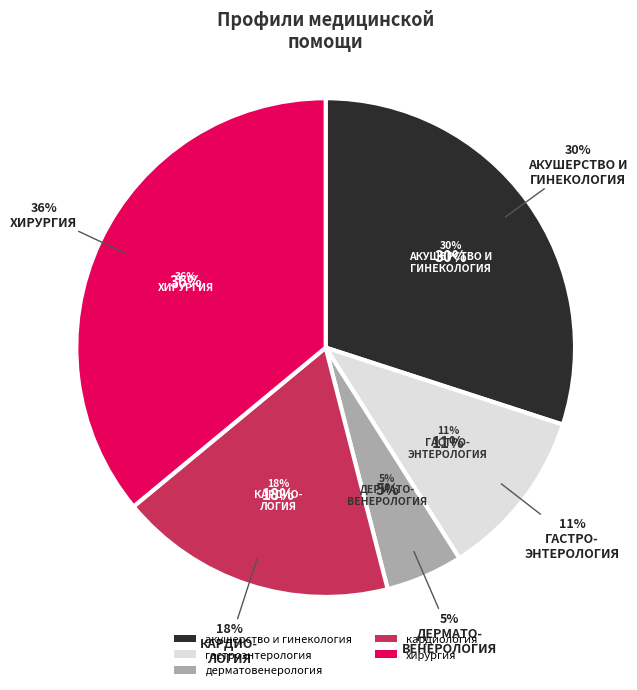

Approximately how many times larger is the value at хирургия compared to кардиология?

2.0